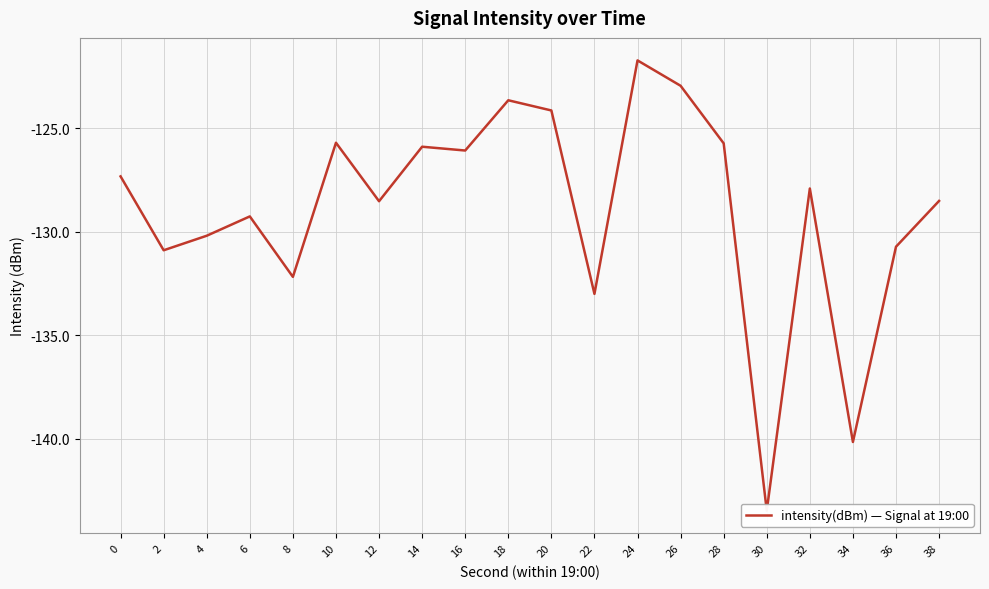

How many interior local peaks (higher than both neighbors) does the data have?

6